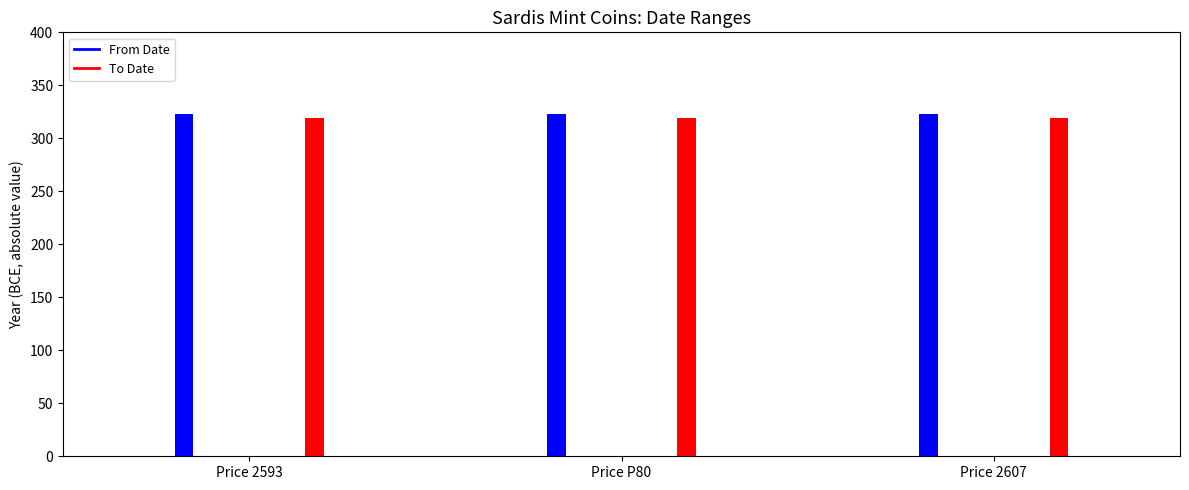

Rank the categories by From Date value from highest to lowest.

Price 2593, Price P80, Price 2607